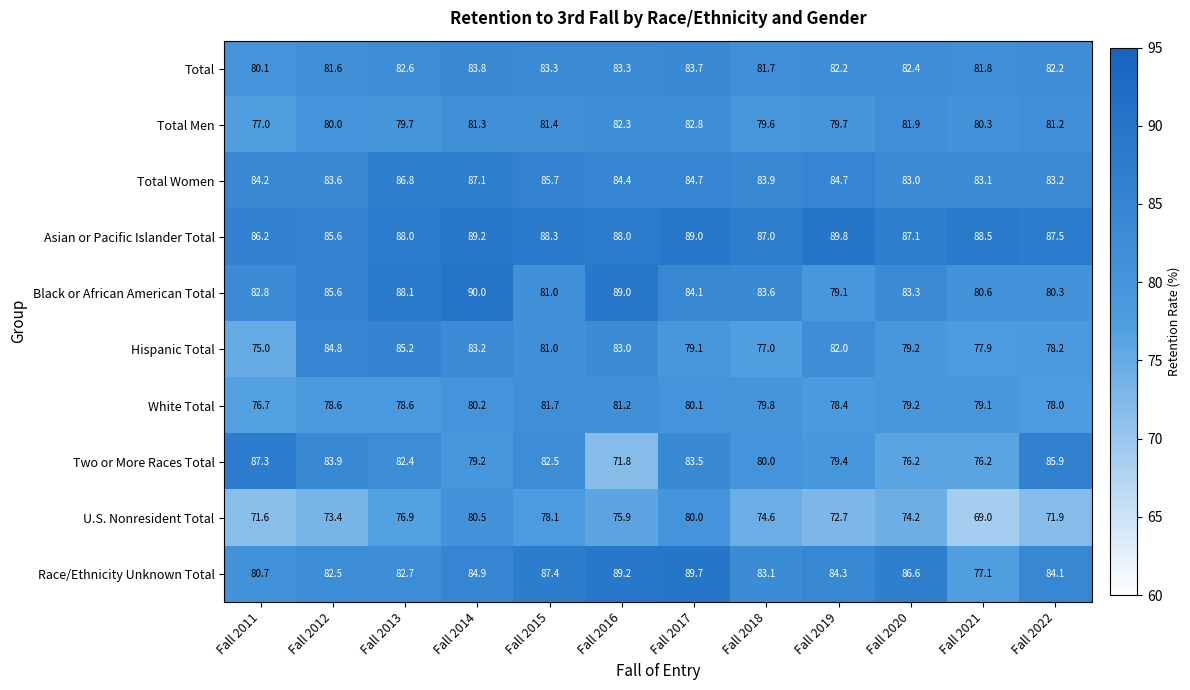

What is the difference between the Total Women values at Fall 2018 and Fall 2020?

0.9